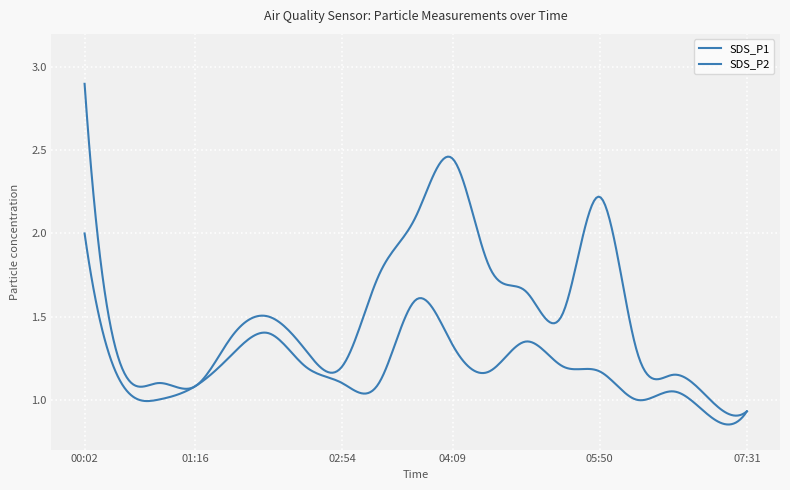

What is the label of the 19th point from the right?

00:02